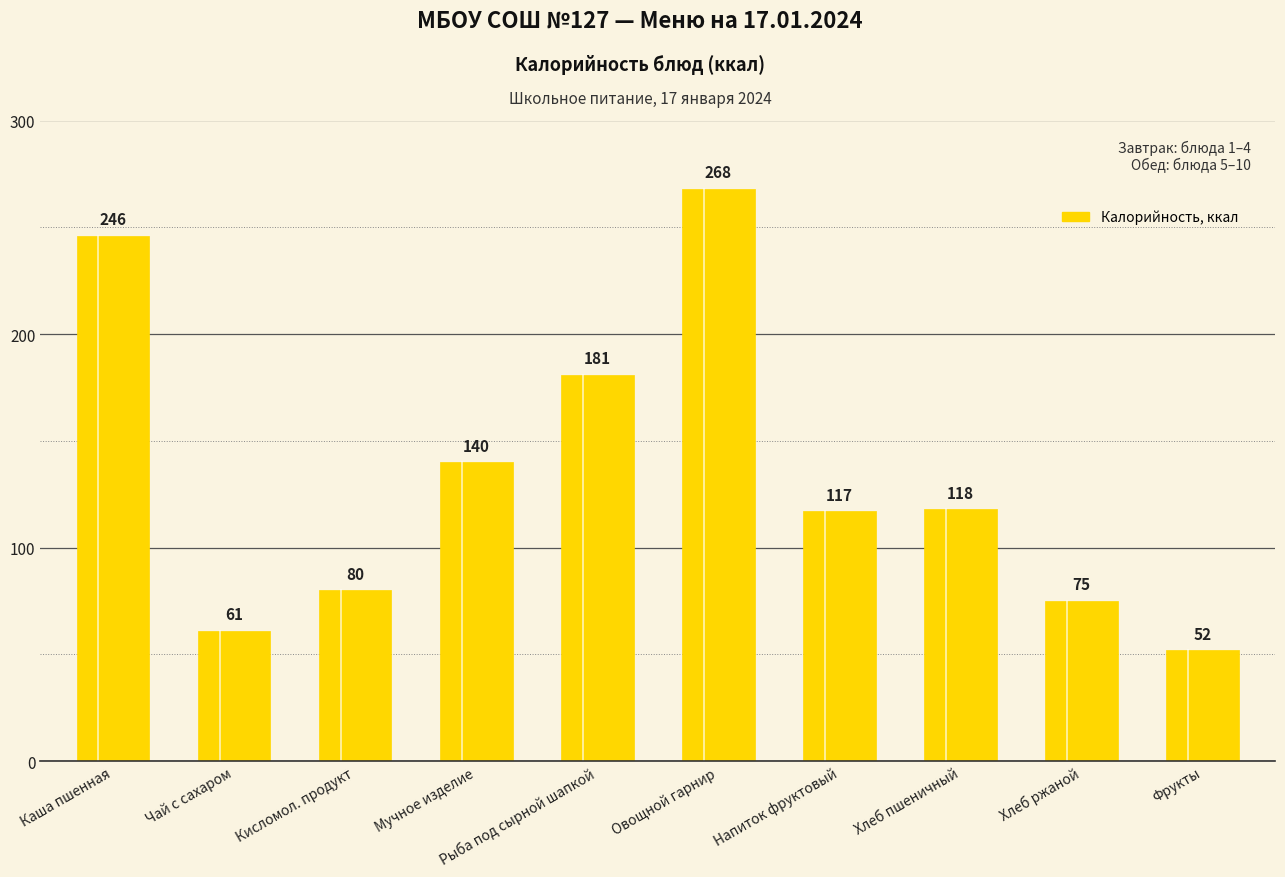

Between Хлеб пшеничный and Овощной гарнир, which is larger?

Овощной гарнир